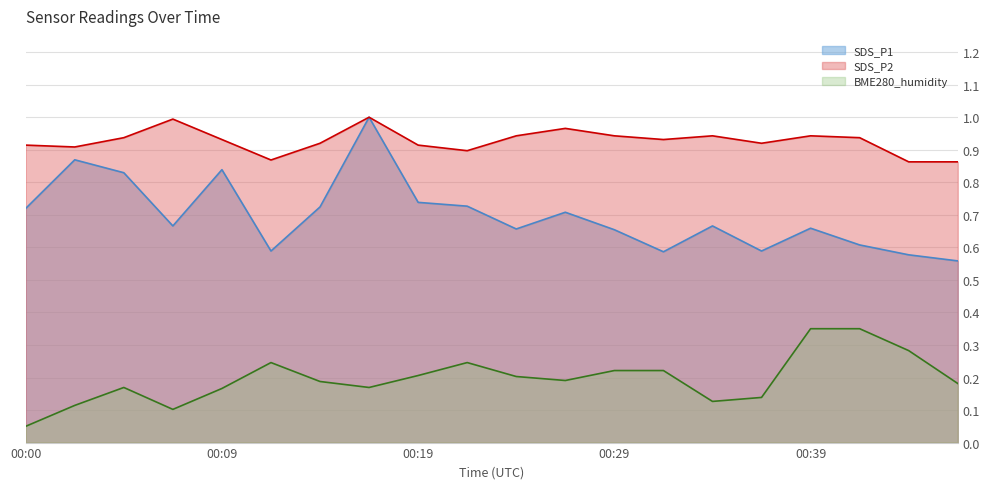

Which series has the largest range (max minus min)?

SDS_P1